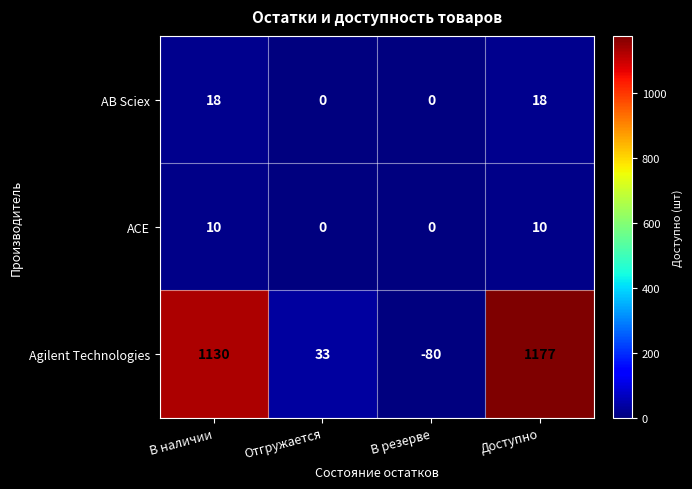

At В наличии, list the series in order from smallest to largest.

ACE, AB Sciex, Agilent Technologies